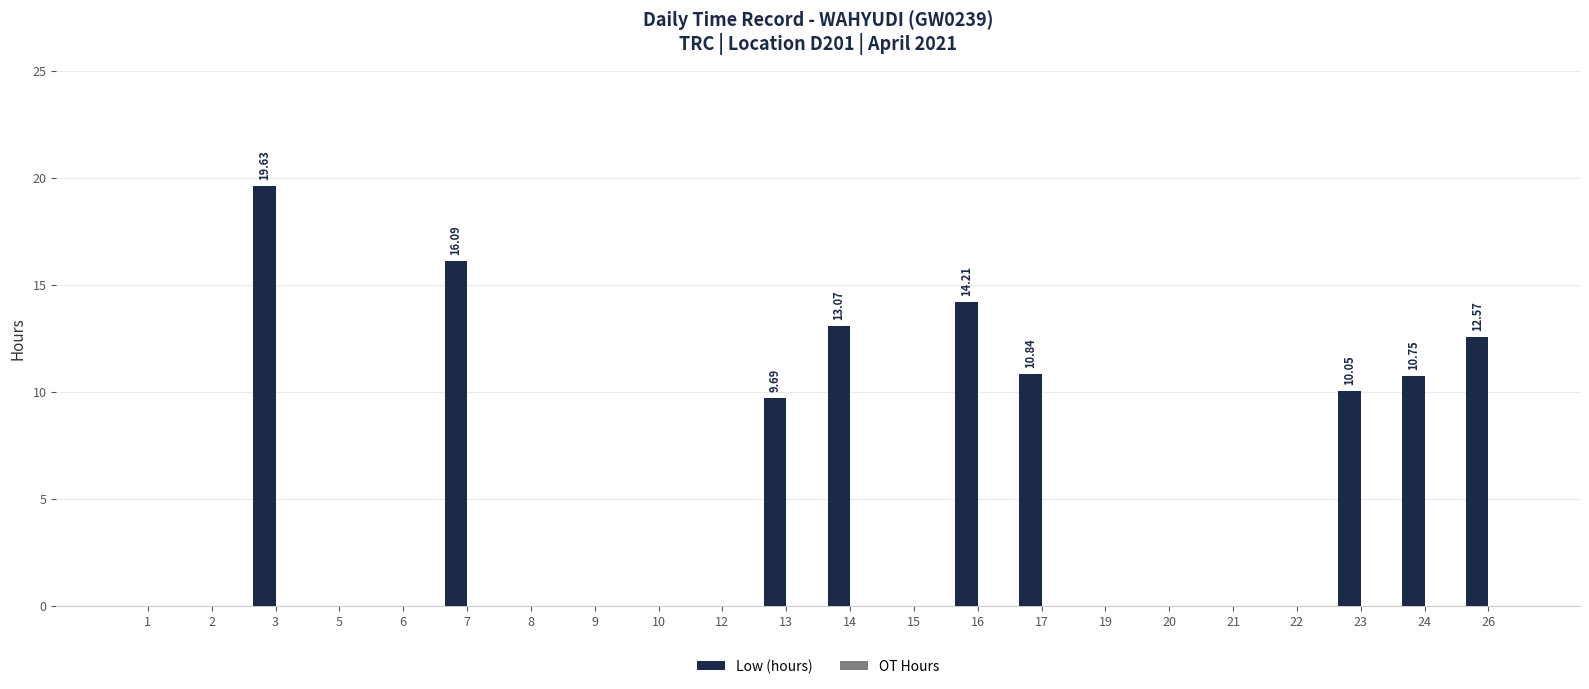

What is the change in value from 7 to 14?

-3.0